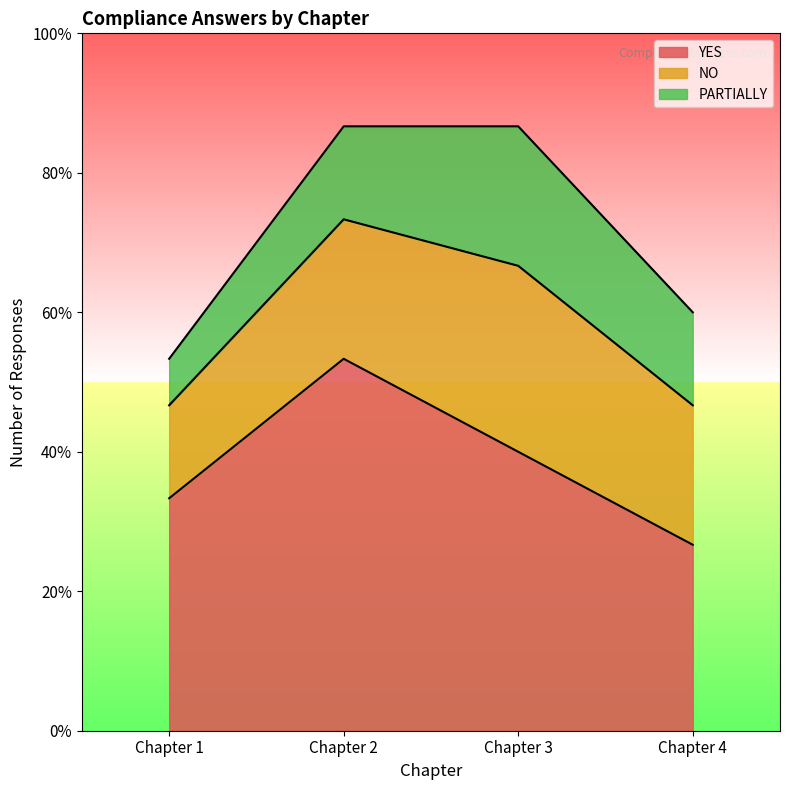

How many interior local peaks does the NO series have?

1